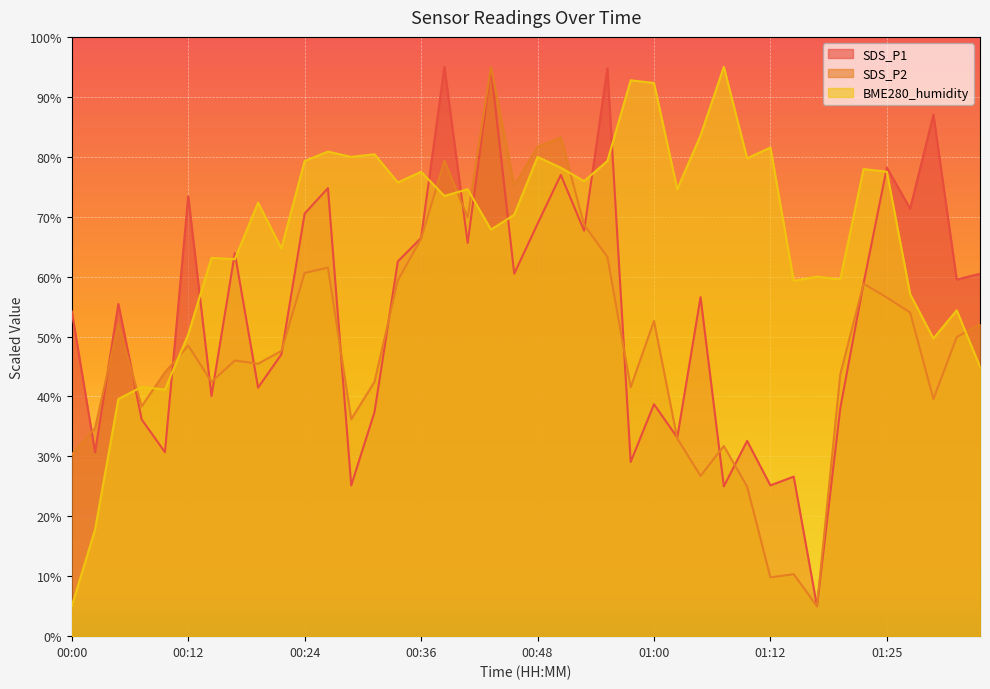

What is the difference between the maximum and minimum values in the SDS_P2 series?

90.0